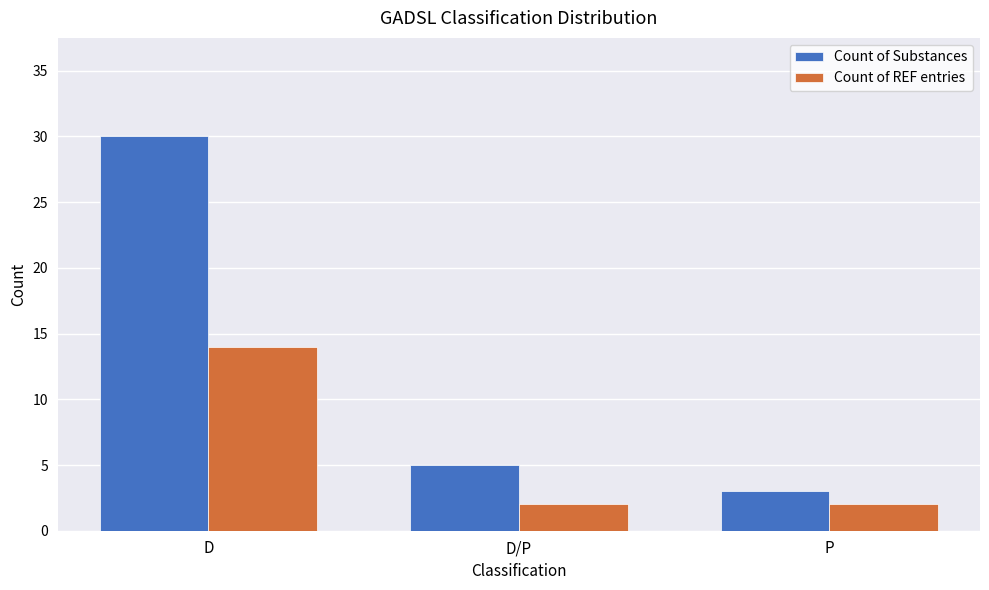

Is it true that Count of Substances equals 30 at D?

True